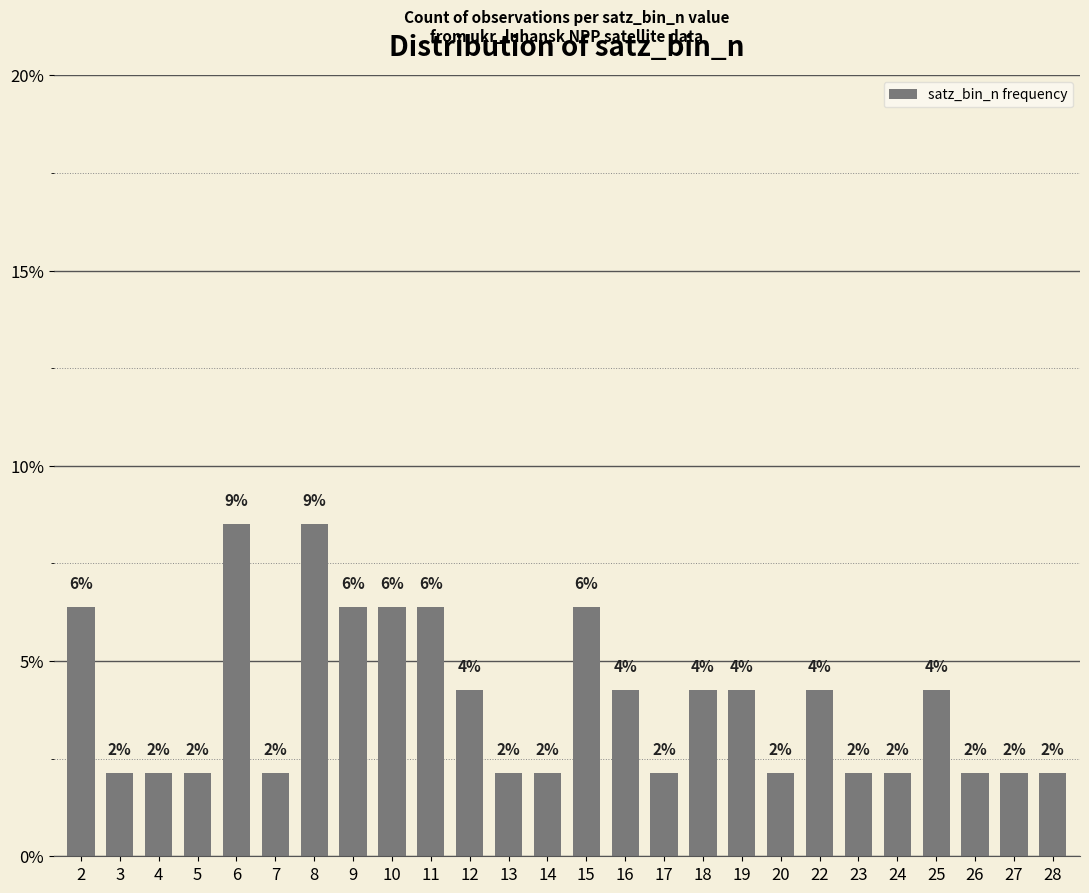

Is it true that the value at 13 is 1.3?

False